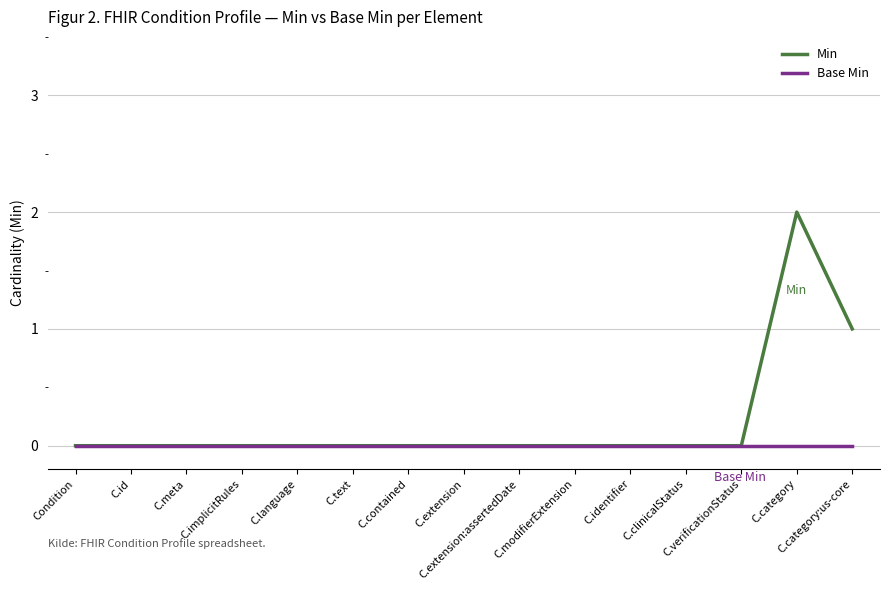

Is this an area chart (filled region under the line)?

No